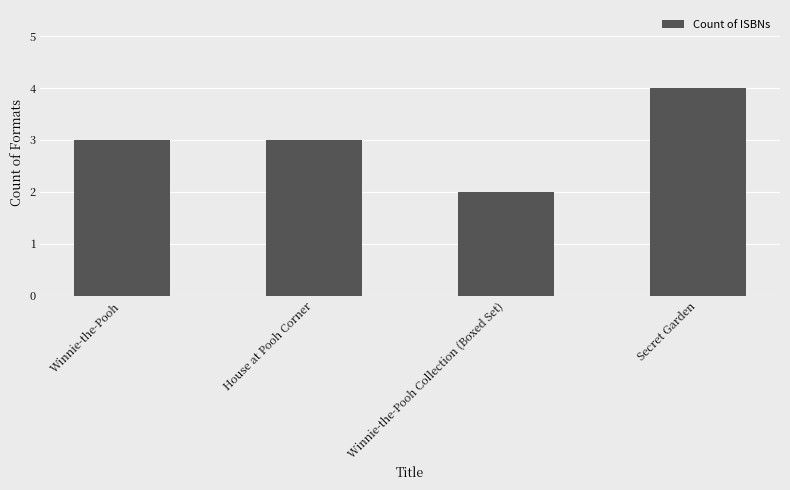

What is the label of the 3rd bar from the left?

Winnie-the-Pooh Collection (Boxed Set)